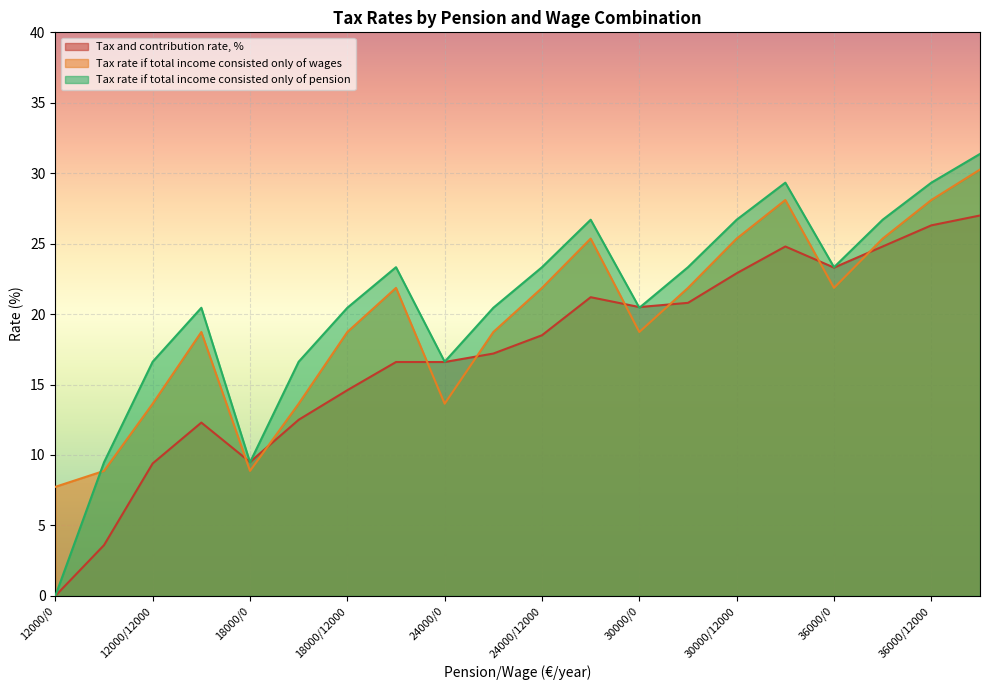

Is the value of Tax rate if total income consisted only of pension at 36000/6000 greater than the value of Tax and contribution rate, % at 24000/6000?

Yes